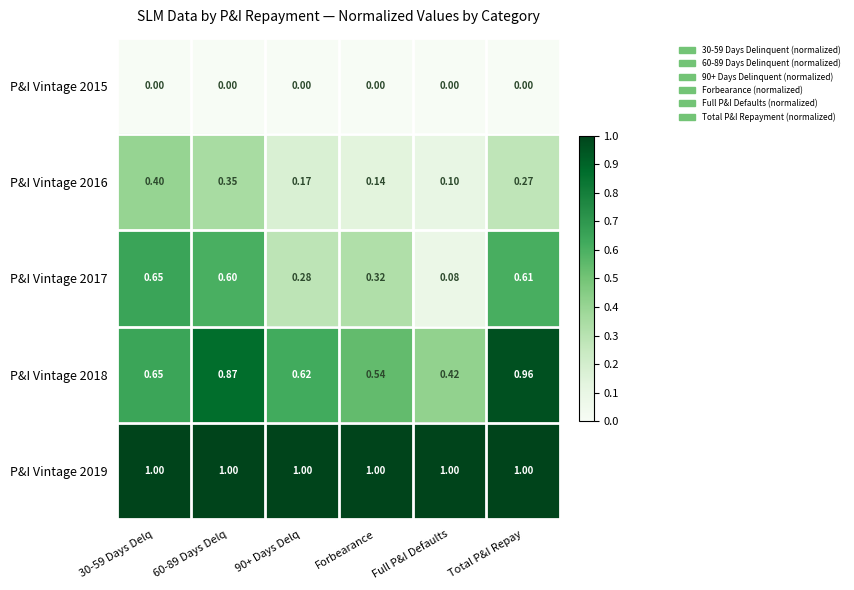

Rank the series by their maximum value, from highest to lowest.

P&I Vintage 2019, P&I Vintage 2018, P&I Vintage 2017, P&I Vintage 2016, P&I Vintage 2015